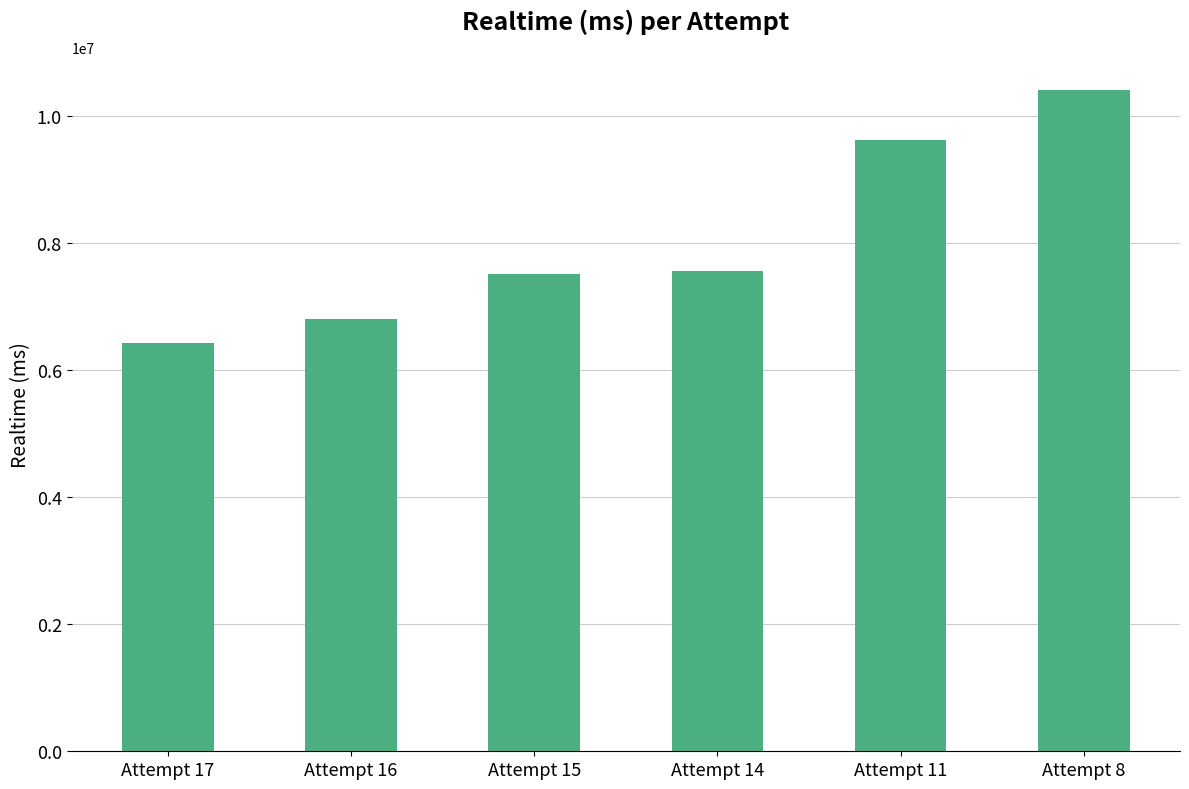

What is the change in value from Attempt 16 to Attempt 14?

+761933